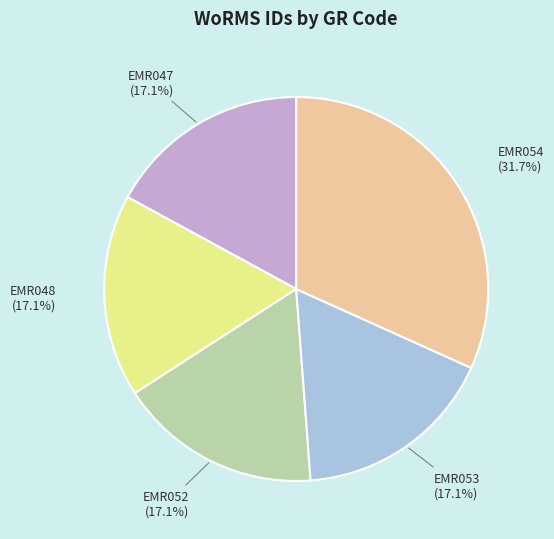

To the nearest percent, what percentage of the pie is EMR048?

17%